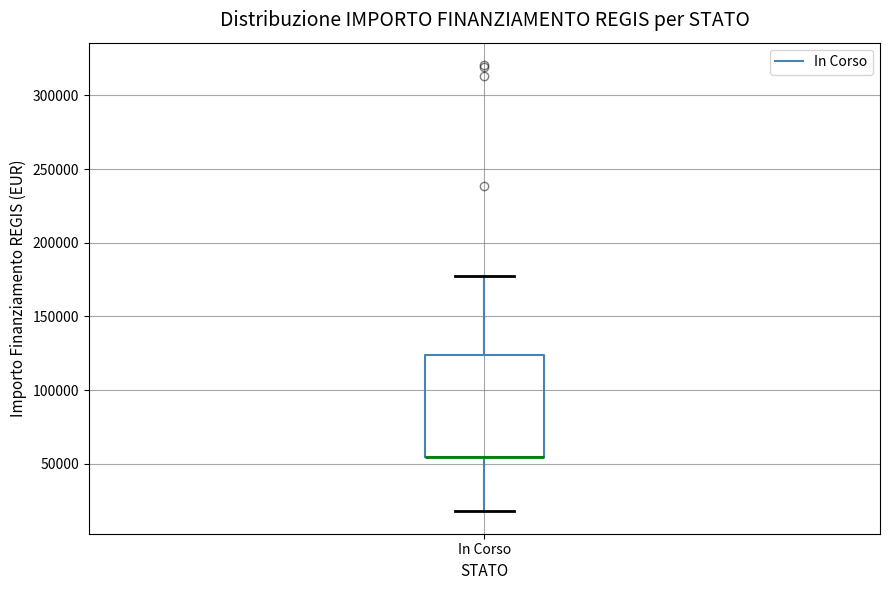

Transcribe this box plot: give where the median line is, the range the box spans, and where the two whiskers end, as read against the y-axis. The values are not printed on the chart, so give them approximately, as read against the axis.

median 55000 (drawn on the box's lower edge), box 55000 to 125000, whiskers 20000 to 175000